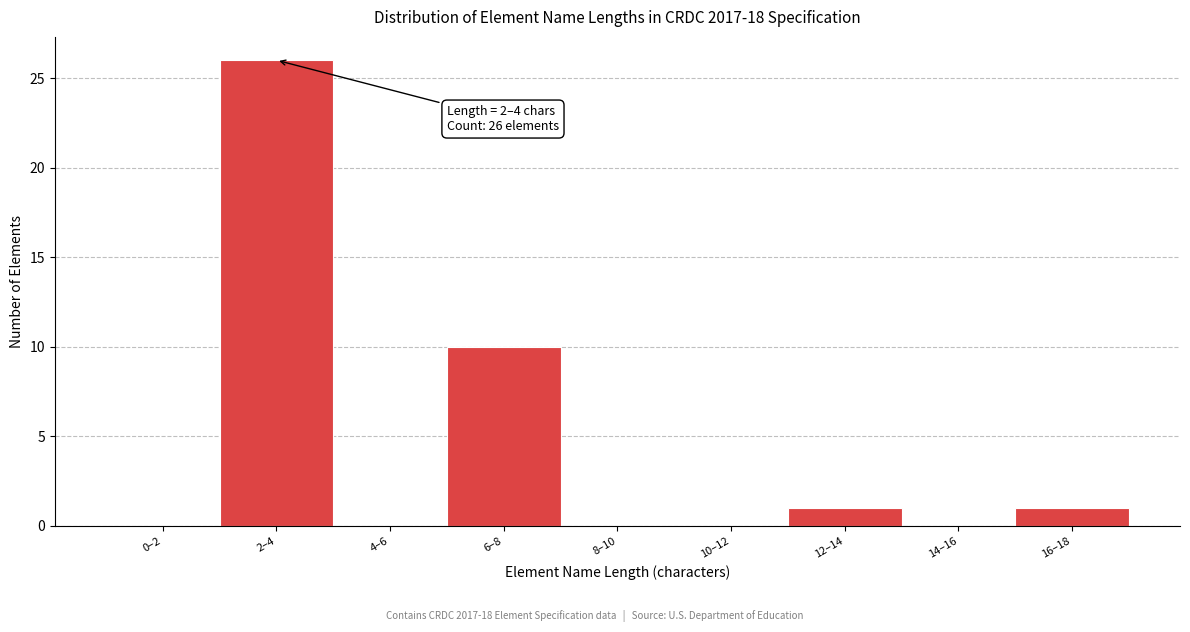

Reading left to right, what are all the values shown in this chart?

0–2=0	2–4=26	4–6=0	6–8=10	8–10=0	10–12=0	12–14=1	14–16=0	16–18=1